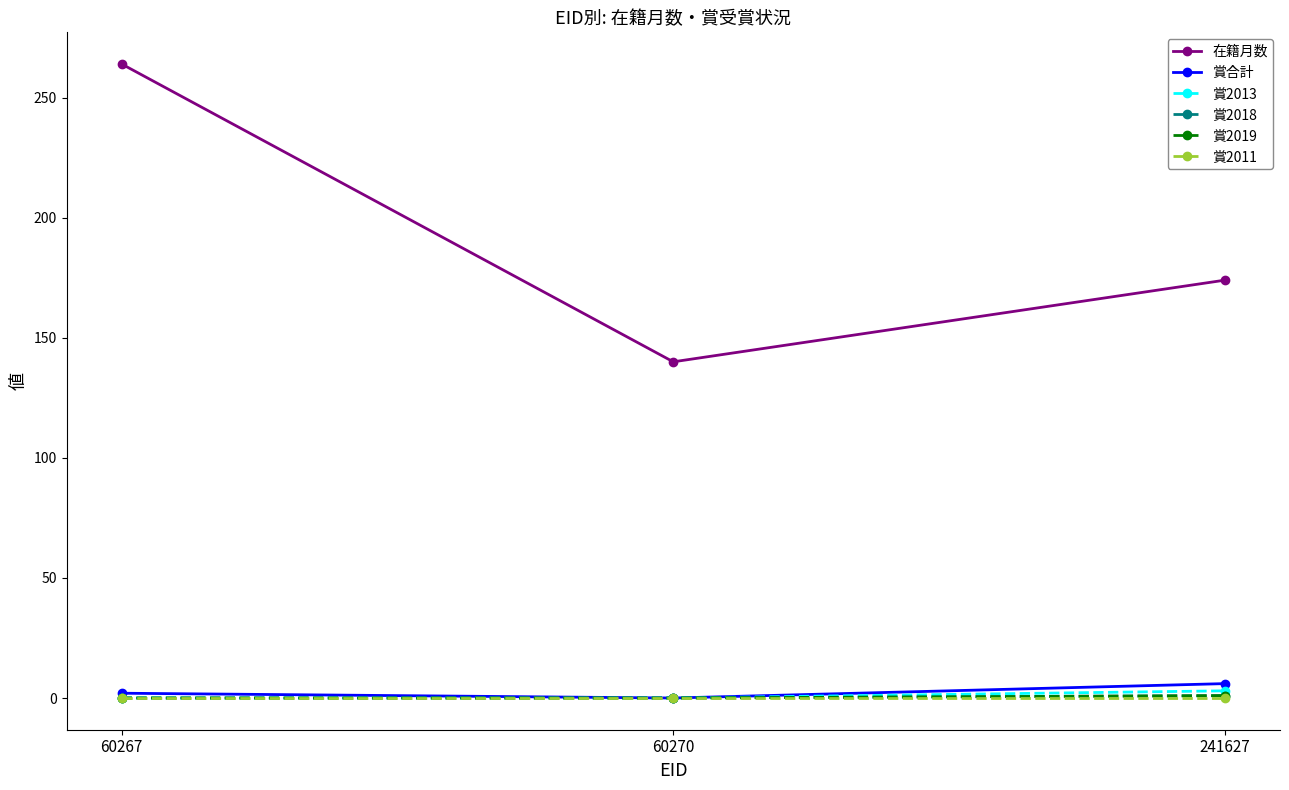

What is the value of the 賞2019 point at the 3rd from the left?

1